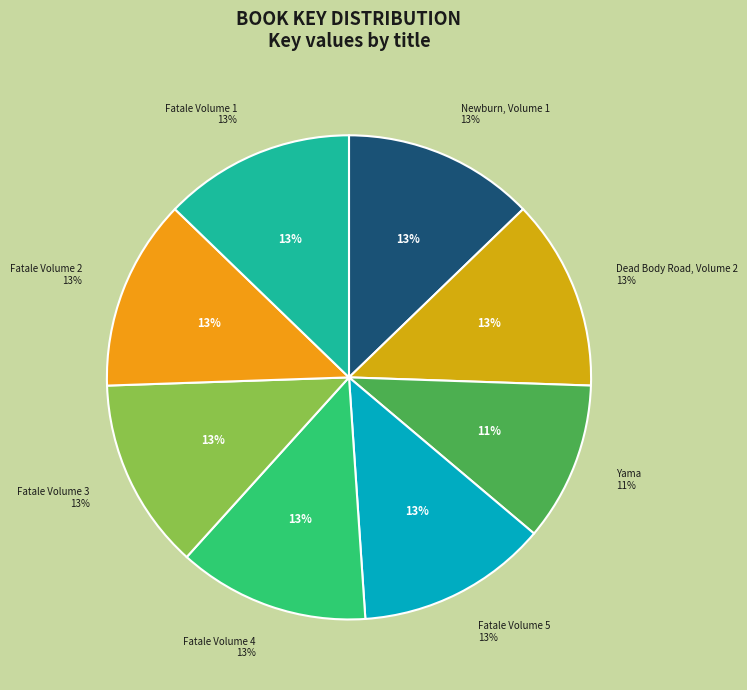

Which category has the smallest portion of the pie?

Yama